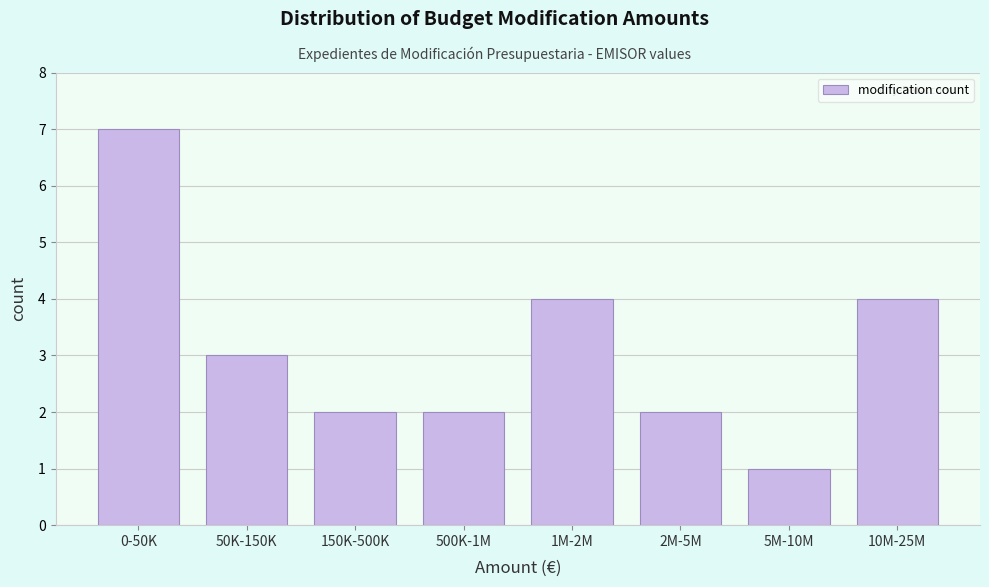

Reading right to left, what are all the values shown in this chart?

10M-25M=4	5M-10M=1	2M-5M=2	1M-2M=4	500K-1M=2	150K-500K=2	50K-150K=3	0-50K=7